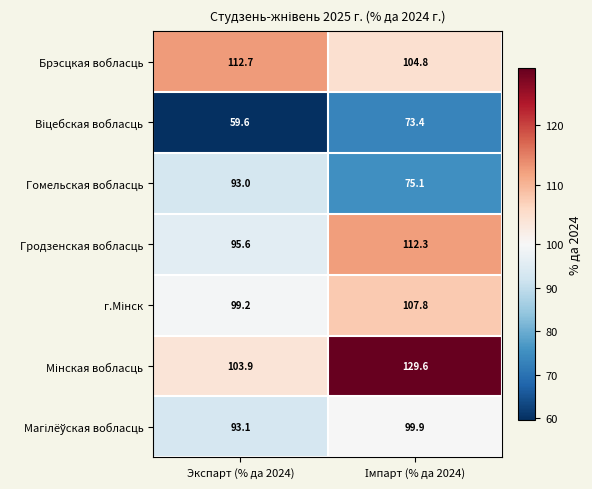

What is the sum of all Гродзенская вобласць values?

207.9